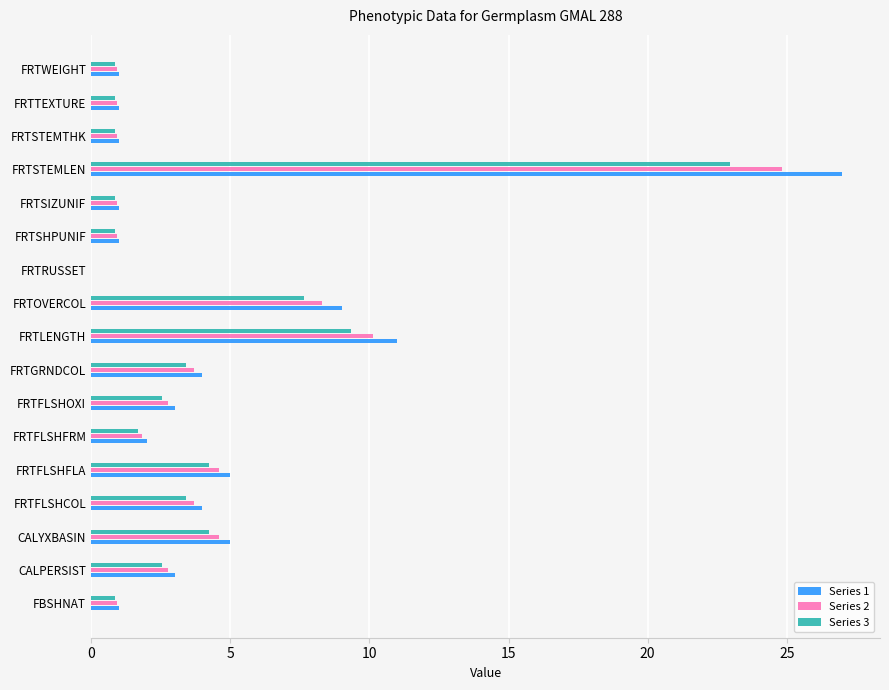

How many data points in Series 3 are above 2?

9